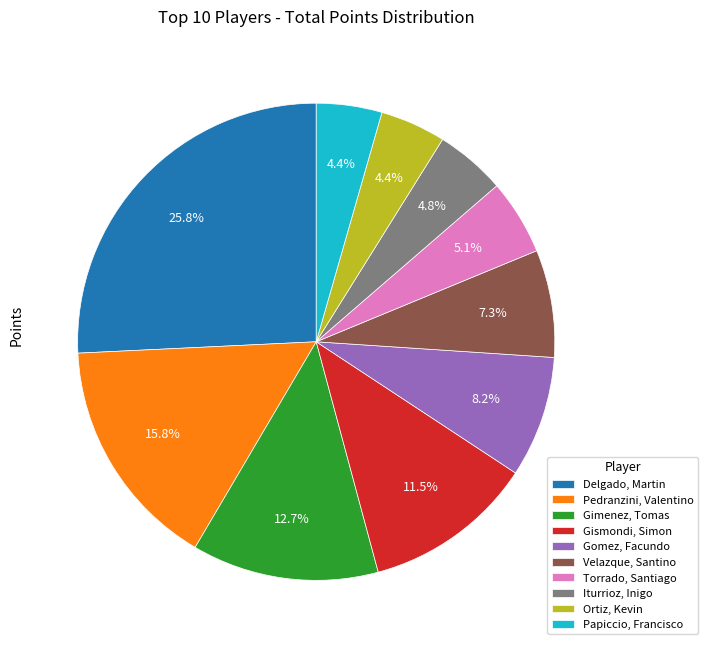

What is the total percentage of Torrado, Santiago and Gimenez, Tomas?

17.8%